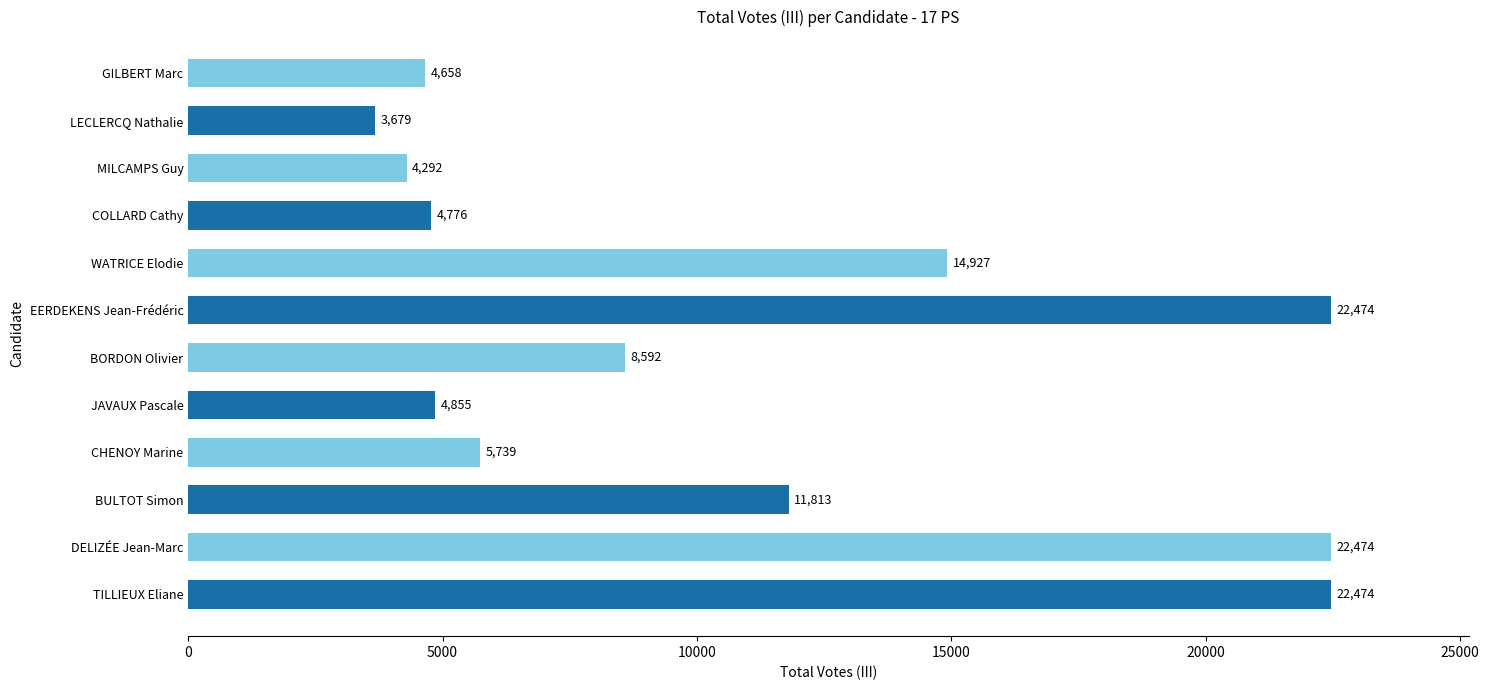

At which label is the value closest to 13076?

BULTOT Simon